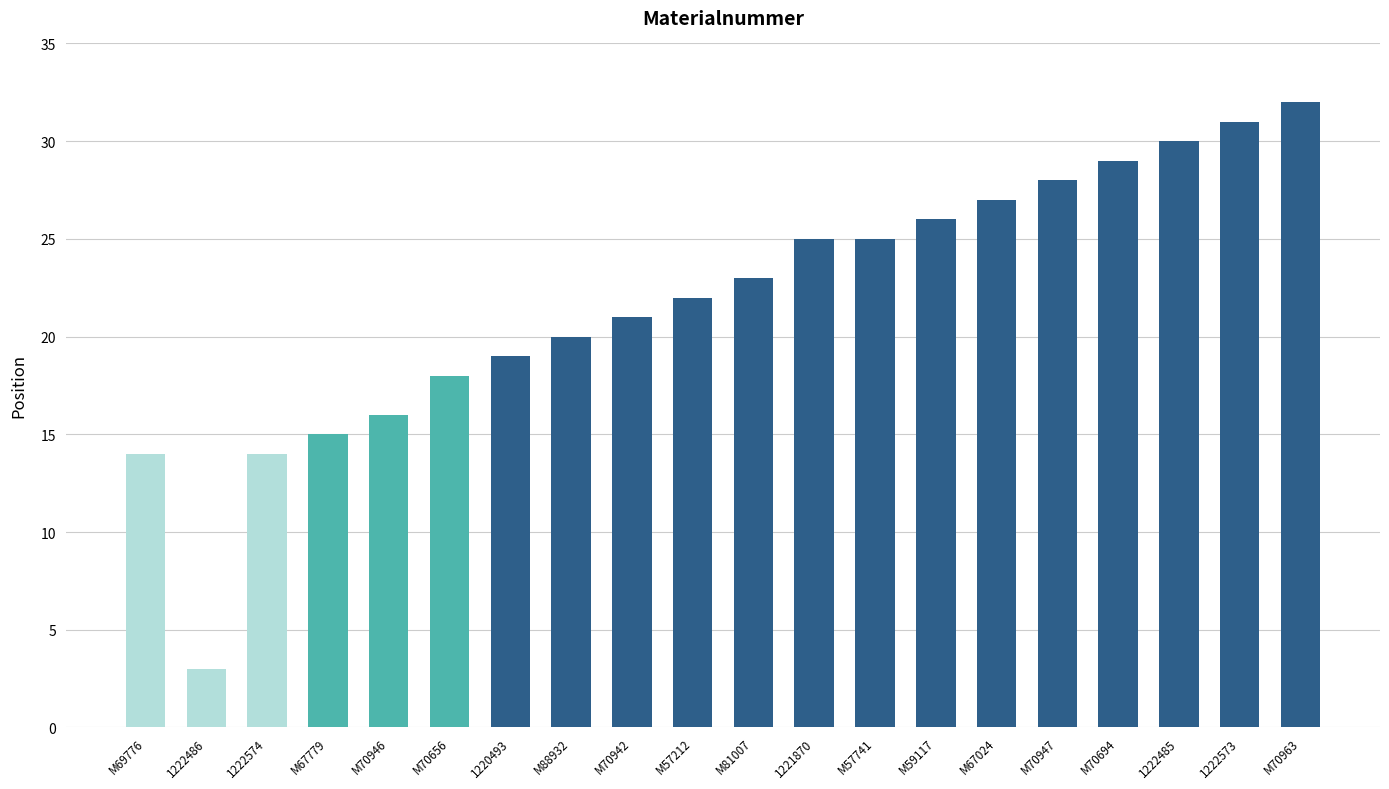

Reading left to right, what are all the values shown in this chart?

14	3	14	15	16	18	19	20	21	22	23	25	25	26	27	28	29	30	31	32